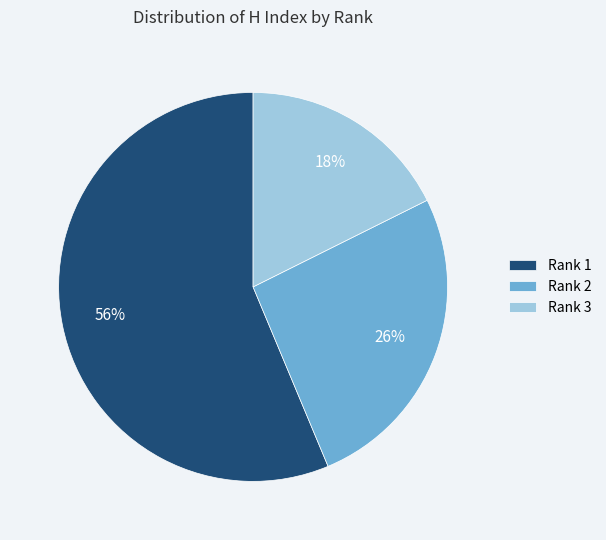

Between Rank 3 and Rank 1, which is larger?

Rank 1